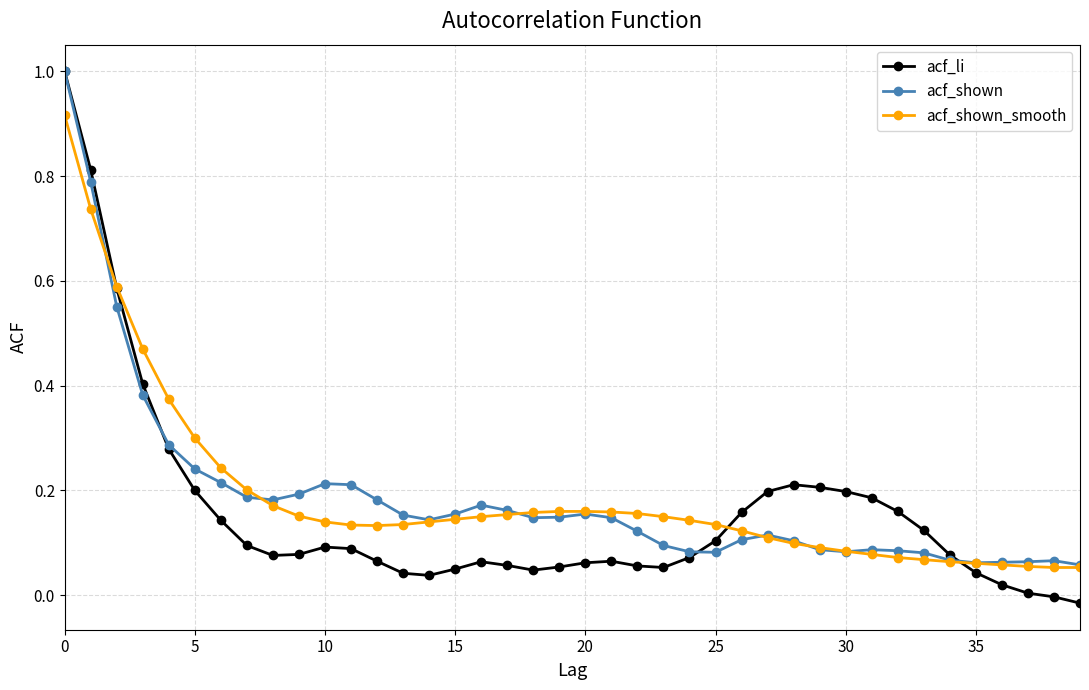

What is the sum of all acf_shown values?

7.5